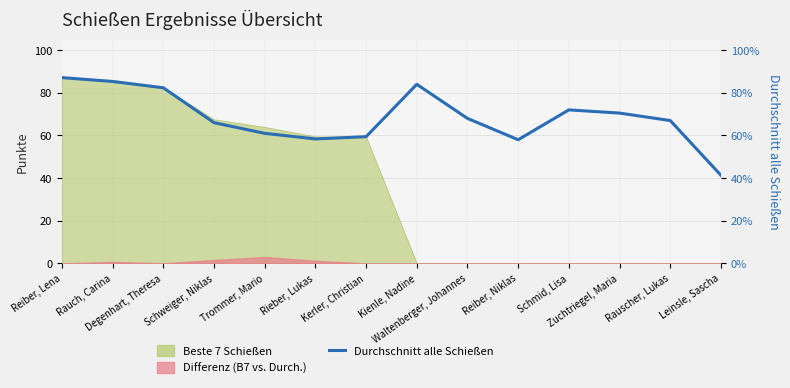

Reading right to left, list all the values displayed in this chart.

Leinsle, Sascha=41.3	Rauscher, Lukas=67.0	Zuchtriegel, Maria=70.5	Schmid, Lisa=72.0	Reiber, Niklas=58.0	Waltenberger, Johannes=68.0	Kienle, Nadine=84.0	Kerler, Christian=59.4	Rieber, Lukas=58.4	Trommer, Mario=61.0	Schweiger, Niklas=66.0	Degenhart, Theresa=82.4	Rauch, Carina=85.3	Reiber, Lena=87.1